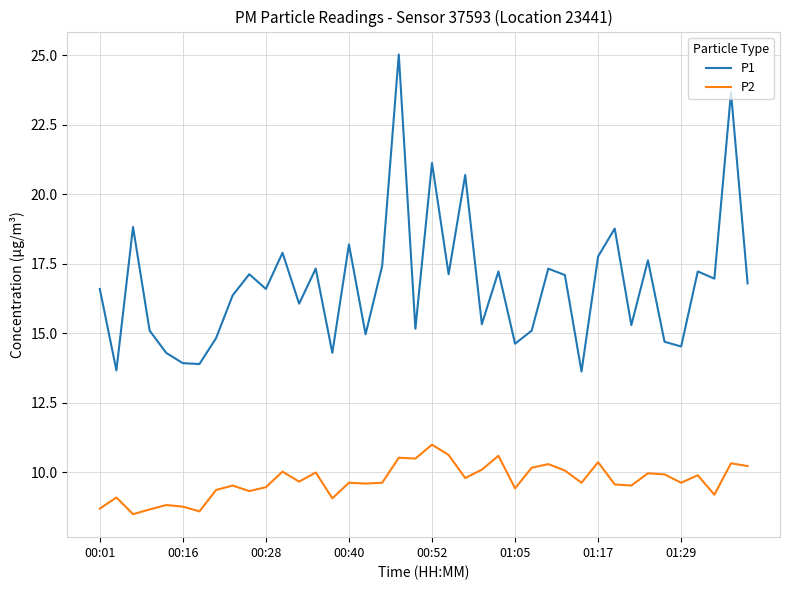

What is the smallest value displayed?

8.5